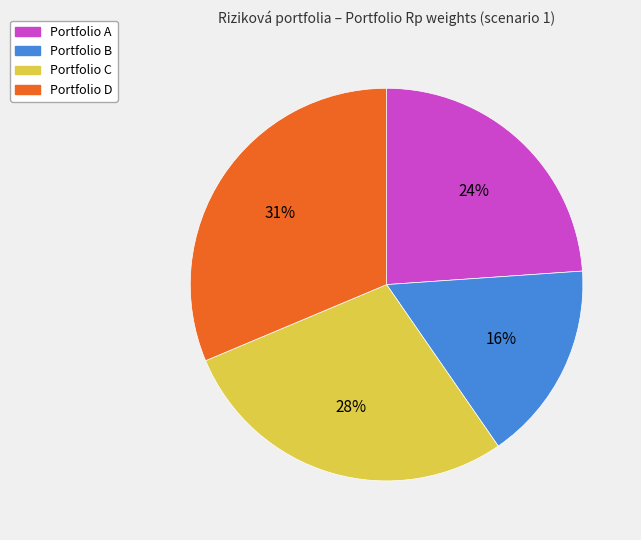

Does any single category account for the majority?

No